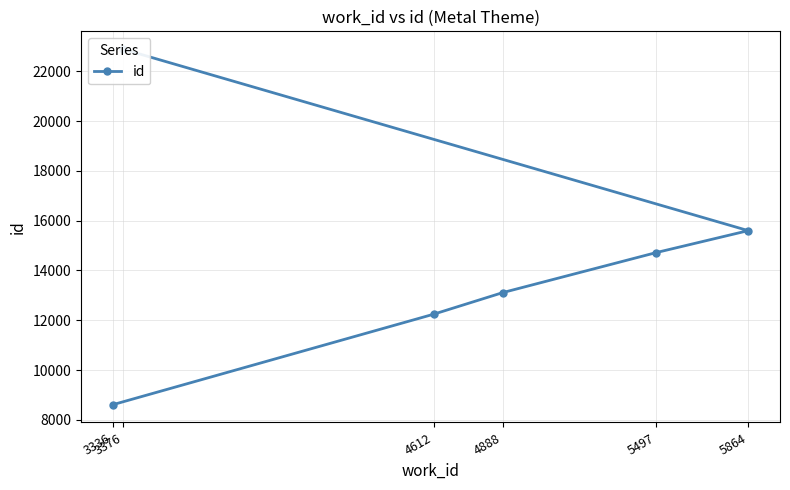

List the labels in order of value, smallest first.

3336, 4612, 4888, 5497, 5864, 3376